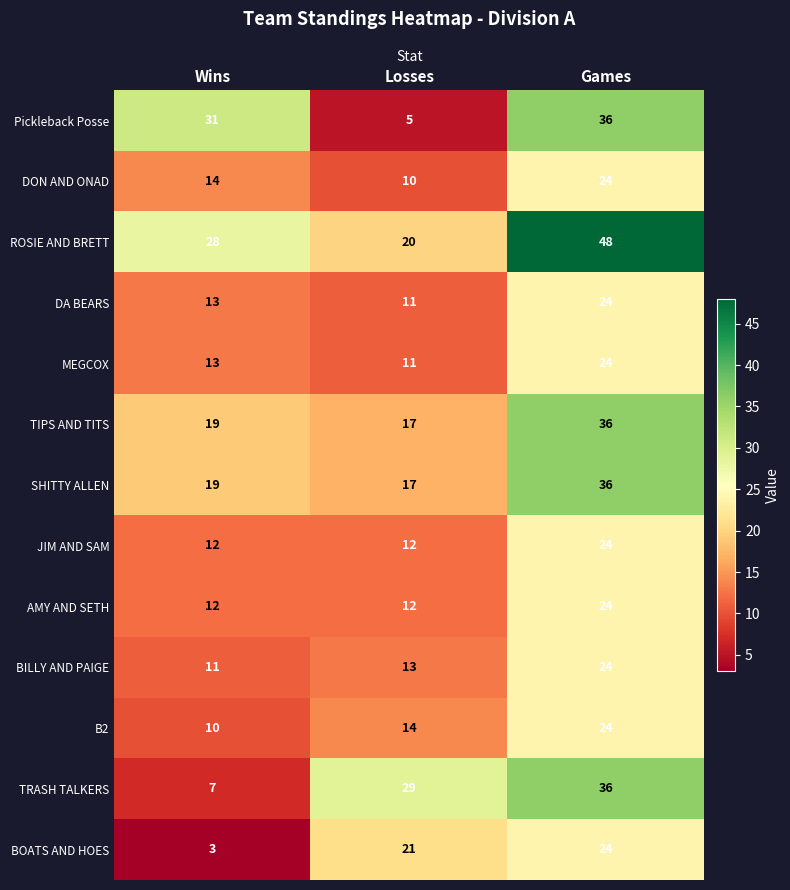

At which category is the sum across all series the highest?

Games